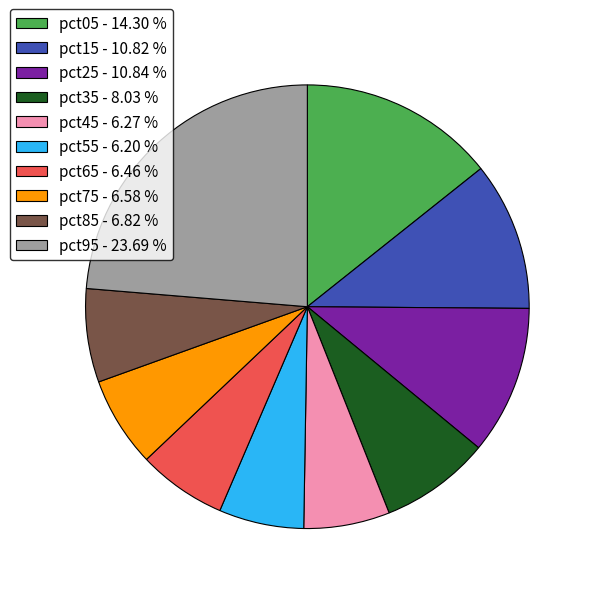

Which category has the biggest portion of the pie?

pct95